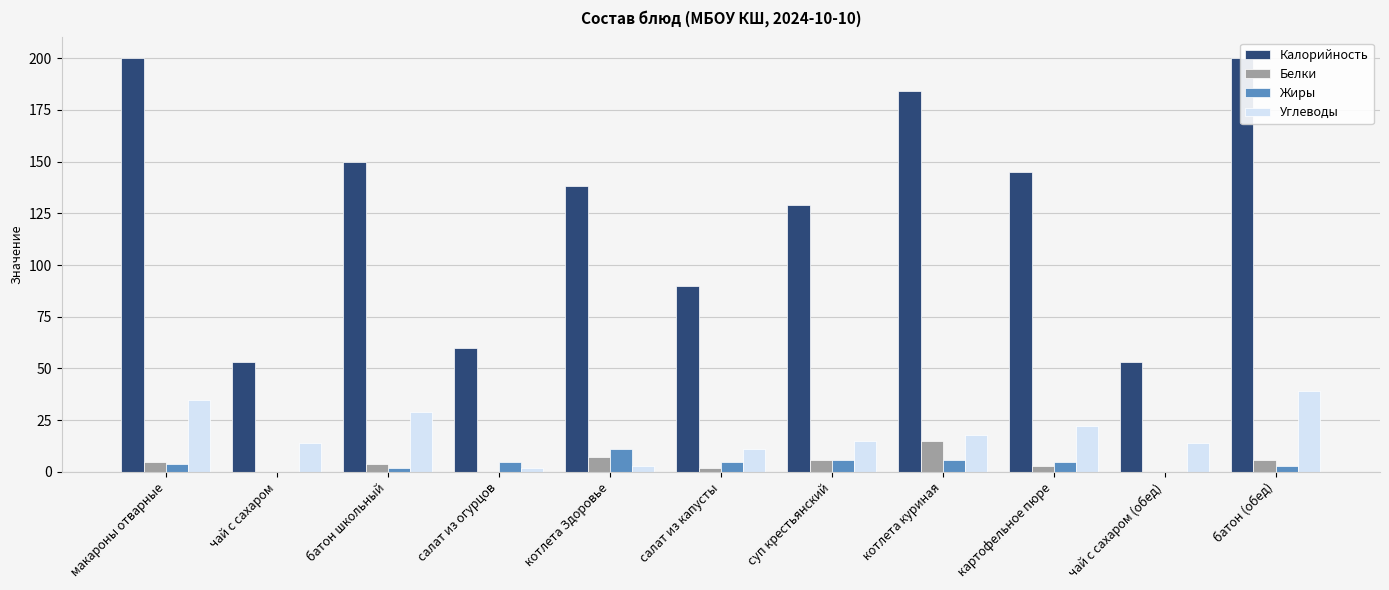

Which series has the largest total across all categories?

Калорийность